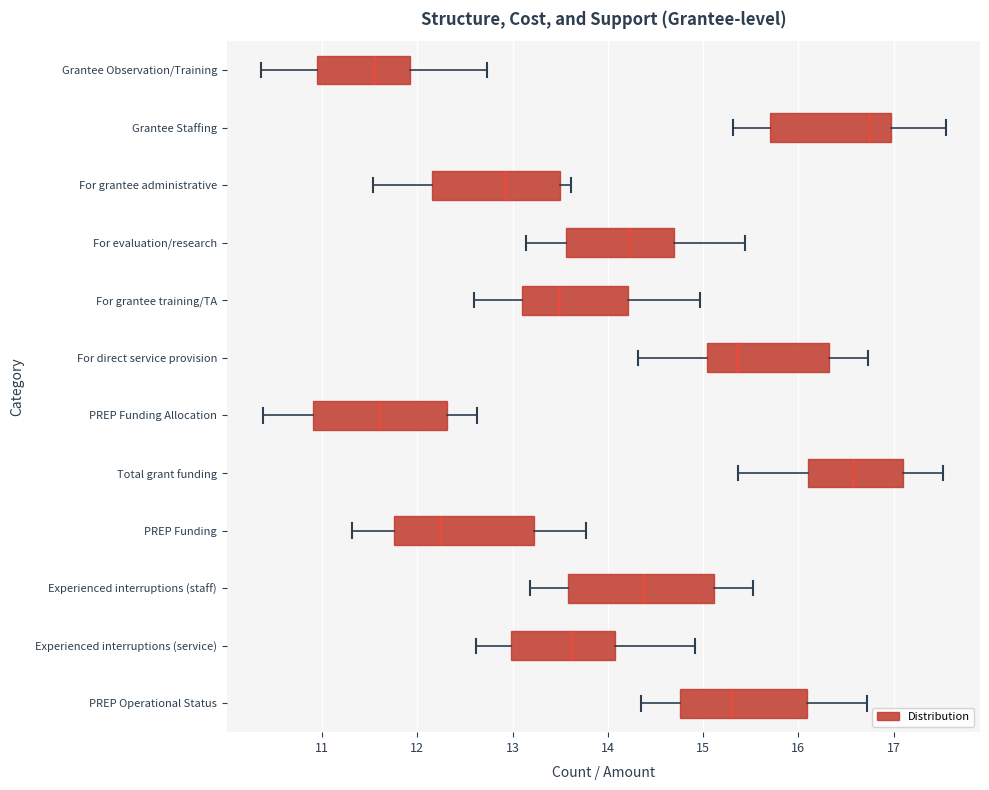

Reading bottom to top, transcribe this box plot: for each box, give where its median line is, the range the box spans, and where its two whiskers end, as read against the x-axis. The values are not printed on the chart, so give them approximately, as read against the axis.

PREP Operational Status: median 15.3, box 14.8 to 16.1, whiskers 14.4 to 16.7
Experienced interruptions (service): median 13.6, box 13.0 to 14.1, whiskers 12.6 to 14.9
Experienced interruptions (staff): median 14.4, box 13.6 to 15.1, whiskers 13.2 to 15.5
PREP Funding: median 12.2, box 11.8 to 13.2, whiskers 11.3 to 13.8
Total grant funding: median 16.6, box 16.1 to 17.1, whiskers 15.4 to 17.5
PREP Funding Allocation: median 11.6, box 10.9 to 12.3, whiskers 10.4 to 12.6
For direct service provision: median 15.4, box 15.0 to 16.3, whiskers 14.3 to 16.7
For grantee training/TA: median 13.5, box 13.1 to 14.2, whiskers 12.6 to 15.0
For evaluation/research: median 14.2, box 13.6 to 14.7, whiskers 13.1 to 15.4
For grantee administrative: median 12.9, box 12.2 to 13.5, whiskers 11.5 to 13.6
Grantee Staffing: median 16.7, box 15.7 to 17.0, whiskers 15.3 to 17.5
Grantee Observation/Training: median 11.5, box 10.9 to 11.9, whiskers 10.4 to 12.7